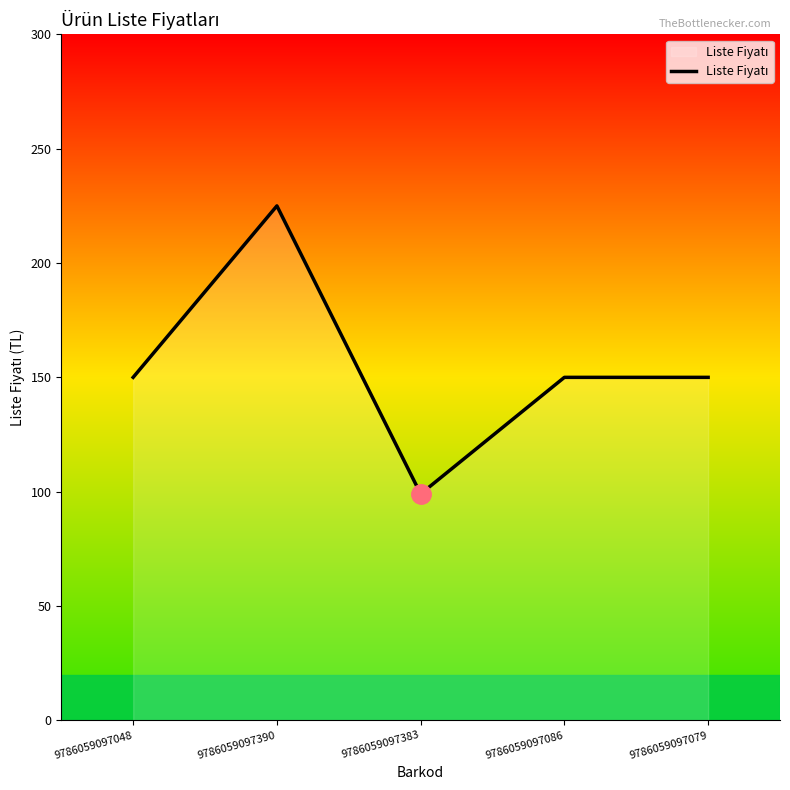

Does the chart display data point markers on the line(s)?

No